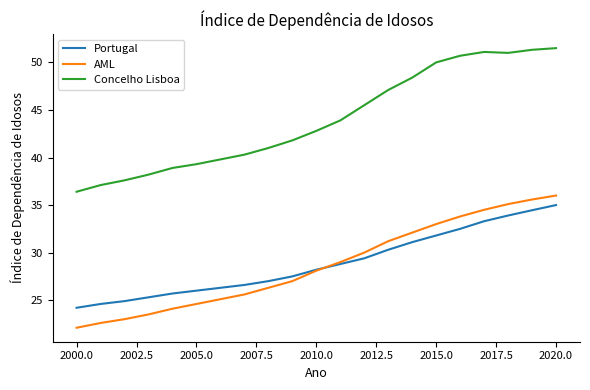

True or false: AML and Concelho Lisboa intersect in this chart.

False